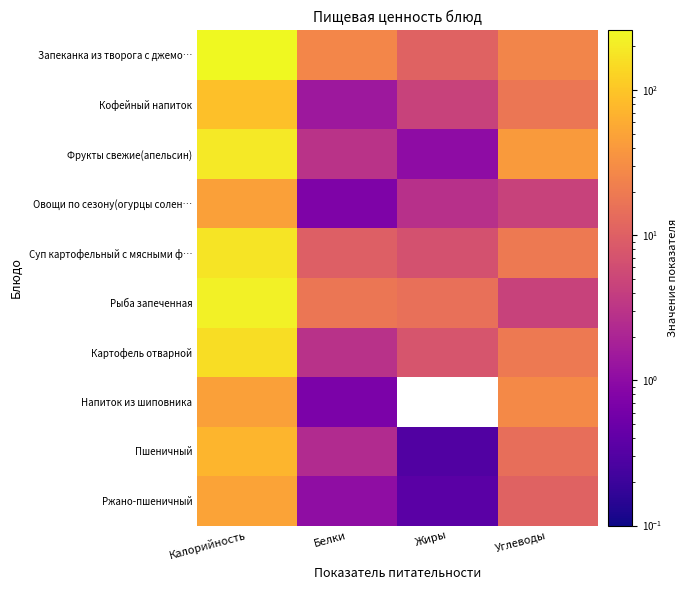

Between Углеводы and Белки, which is larger?

Белки